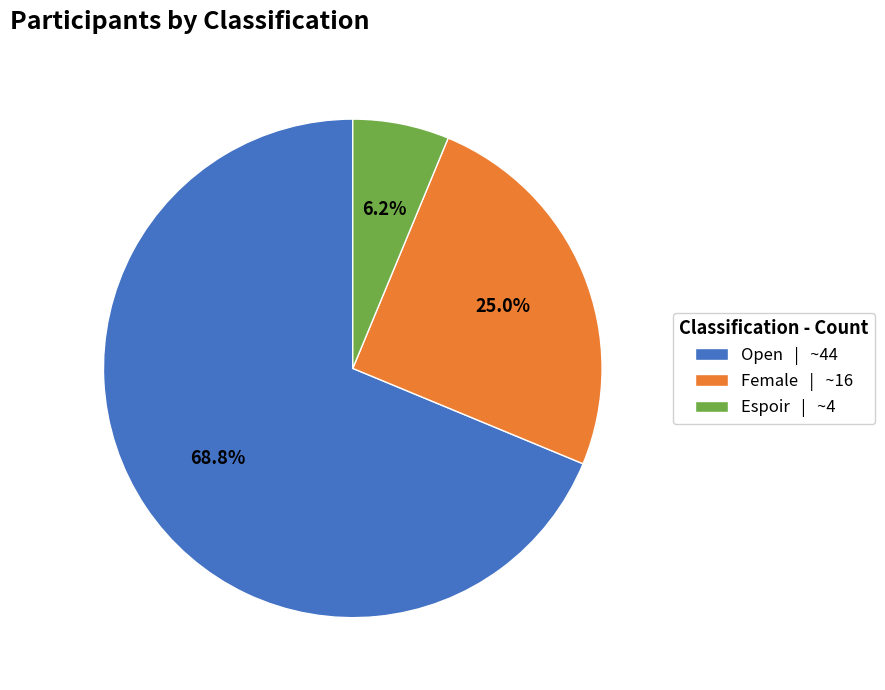

Does Espoir represent more than half of the total?

No